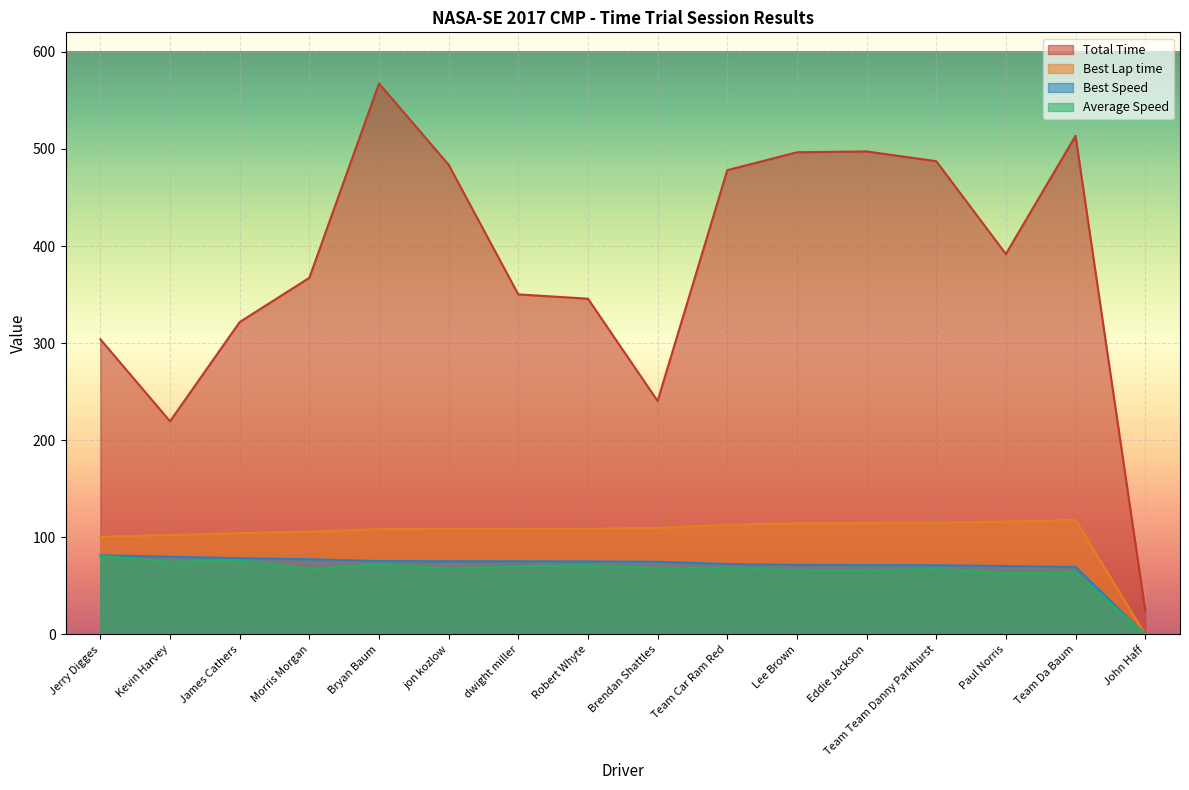

What is the sum of all Total Time values?

6089.5